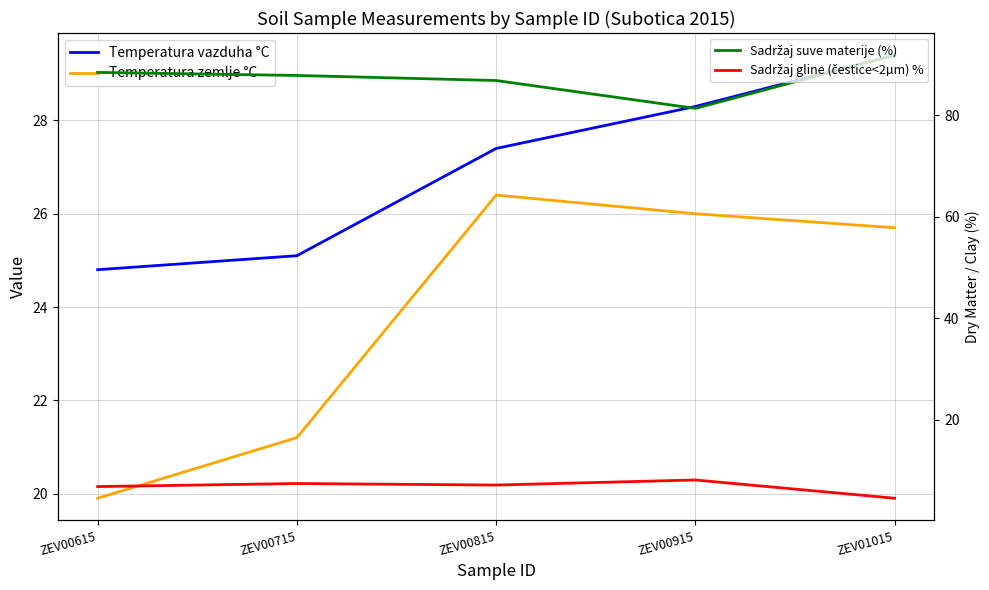

At which label does Temperatura vazduha °C reach its minimum?

ZEV00615